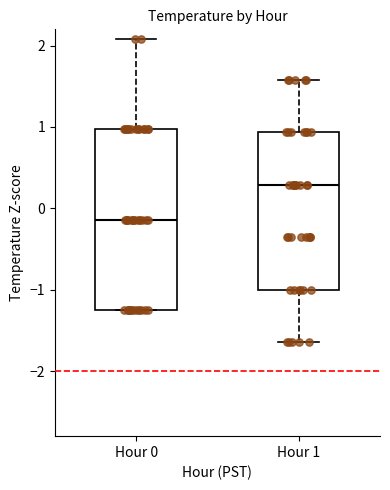

Where does the upper whisker of the box for Hour 0 end on the y-axis? The values are not printed on the chart, so give them approximately, as read against the axis.

2.1